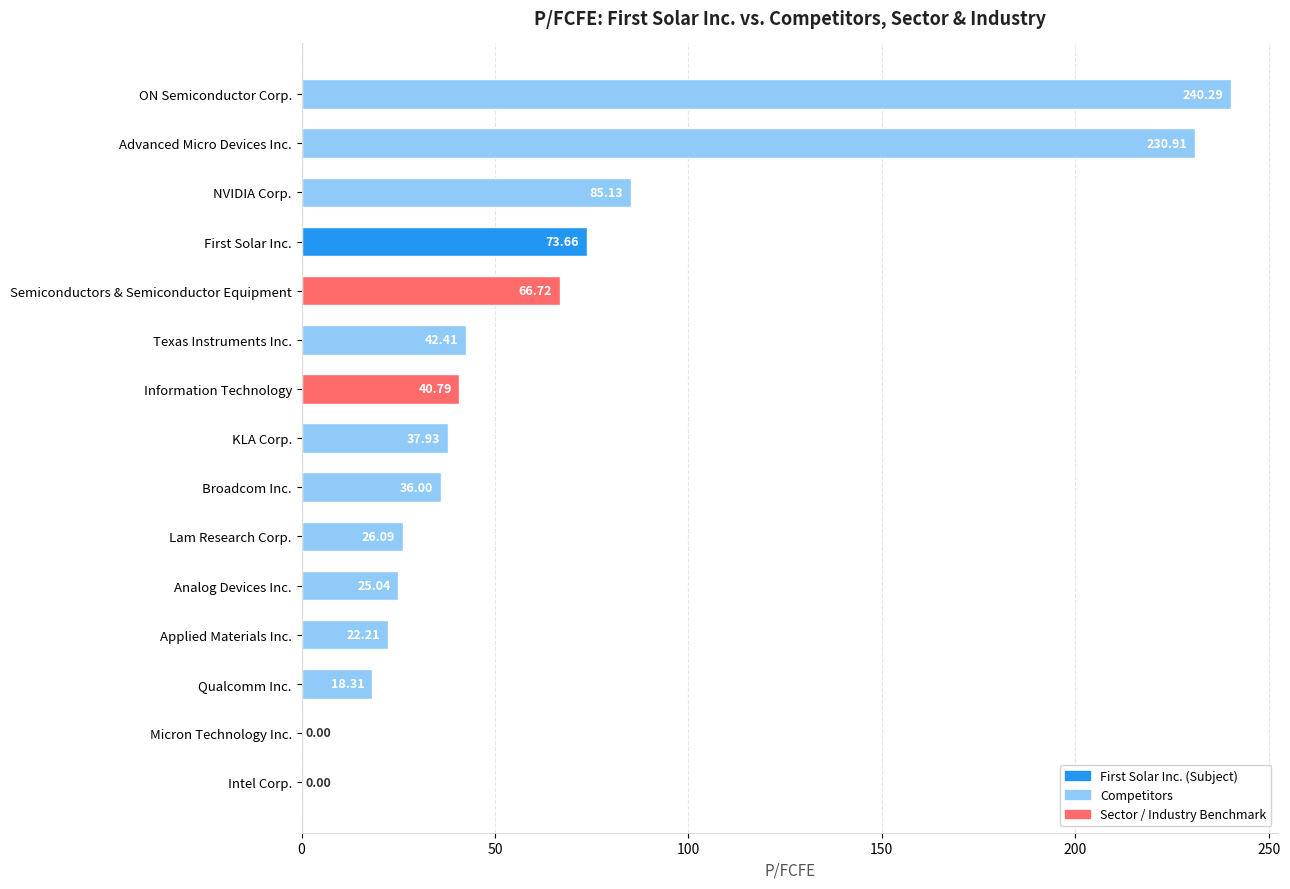

At which label is the value closest to 120?

NVIDIA Corp.